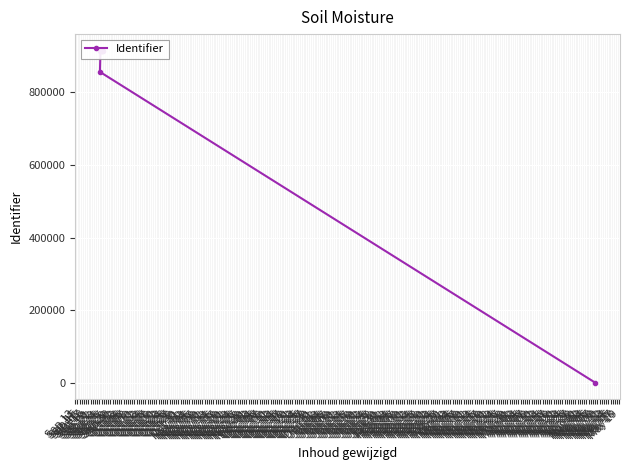

Is this an area chart (filled region under the line)?

No